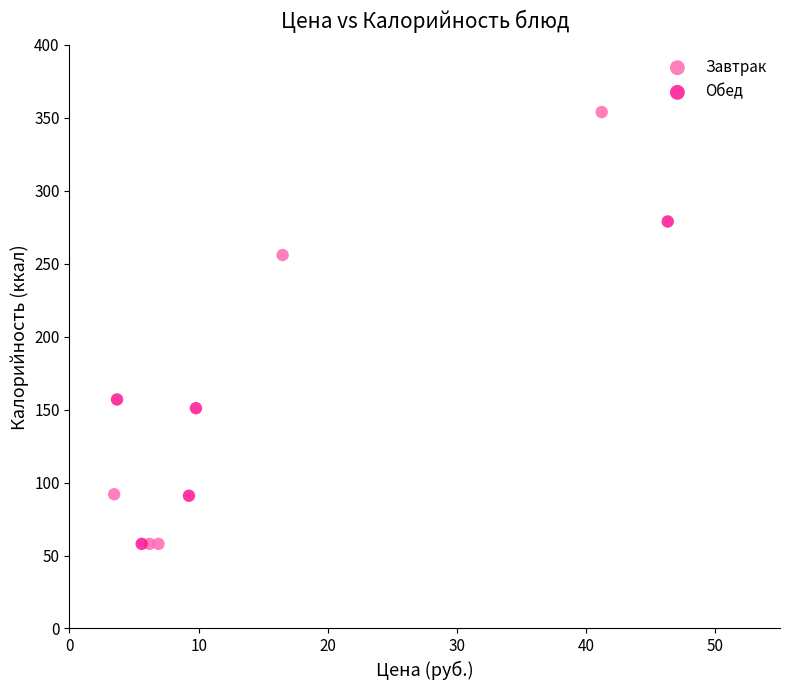

Which series reaches the maximum Y coordinate?

Завтрак